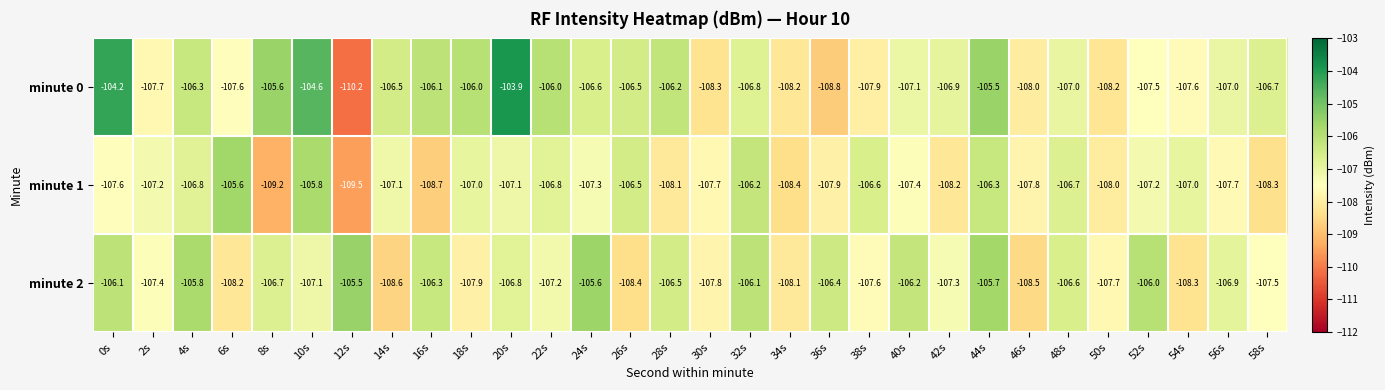

What is the approximate value of minute 0 at 56s?

-107.0